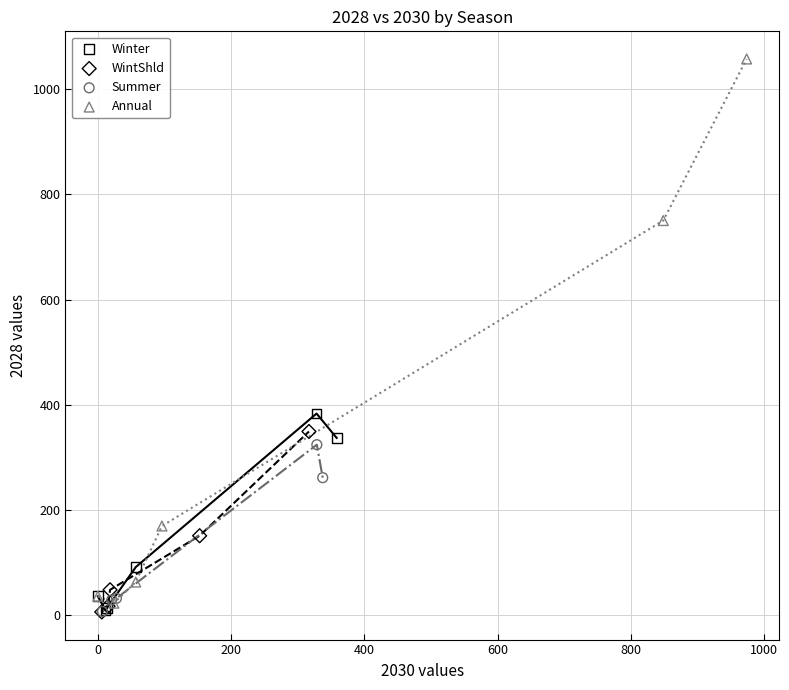

What are all the series names shown in the legend?

Winter, WintShld, Summer, Annual